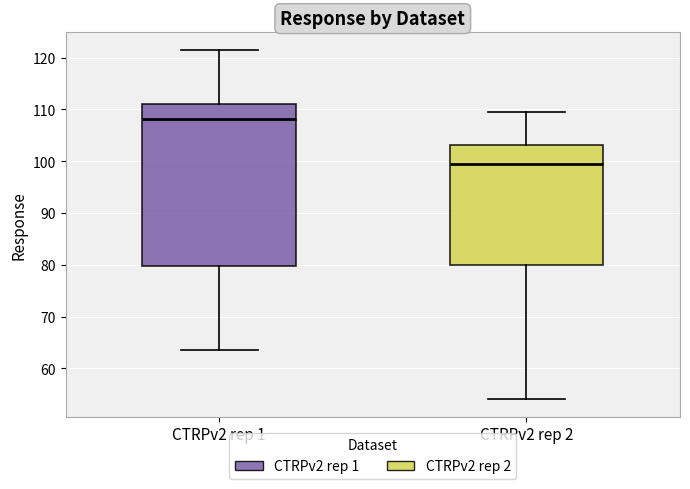

Reading left to right, transcribe this box plot: for each box, give where its median line is, the range the box spans, and where its two whiskers end, as read against the y-axis. The values are not printed on the chart, so give them approximately, as read against the axis.

CTRPv2 rep 1: median 108, box 80 to 111, whiskers 64 to 122
CTRPv2 rep 2: median 99, box 80 to 103, whiskers 54 to 110